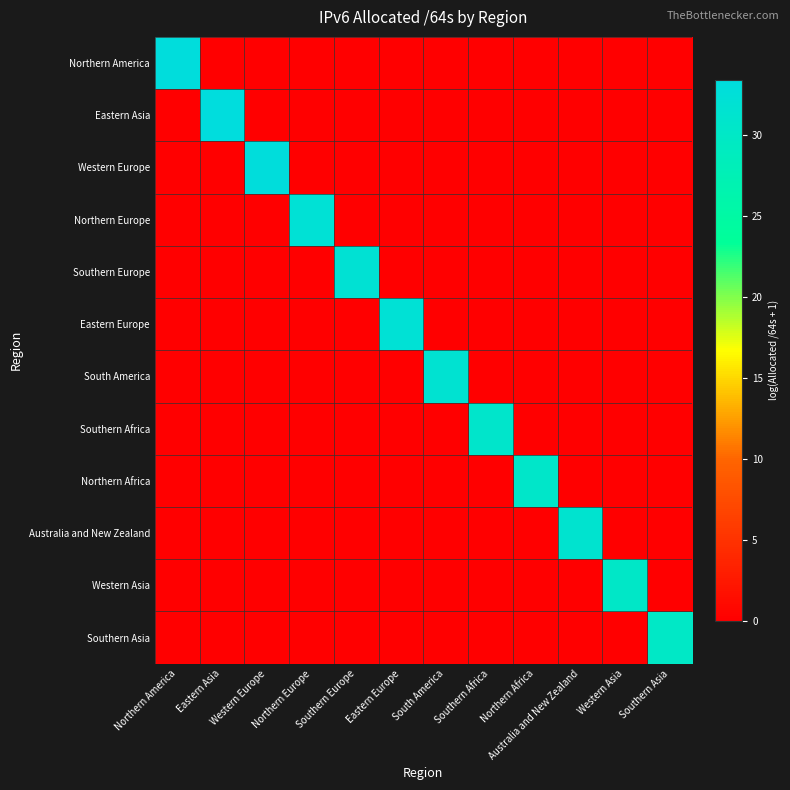

Reading left to right, list all the values displayed in this chart.

Northern America: Northern America=33.1	Eastern Asia=0.0	Western Europe=0.0	Northern Europe=0.0	Southern Europe=0.0	Eastern Europe=0.0	South America=0.0	Southern Africa=0.0	Northern Africa=0.0	Australia and New Zealand=0.0	Western Asia=0.0	Southern Asia=0.0
Eastern Asia: Northern America=0.0	Eastern Asia=33.4	Western Europe=0.0	Northern Europe=0.0	Southern Europe=0.0	Eastern Europe=0.0	South America=0.0	Southern Africa=0.0	Northern Africa=0.0	Australia and New Zealand=0.0	Western Asia=0.0	Southern Asia=0.0
Western Europe: Northern America=0.0	Eastern Asia=0.0	Western Europe=33.0	Northern Europe=0.0	Southern Europe=0.0	Eastern Europe=0.0	South America=0.0	Southern Africa=0.0	Northern Africa=0.0	Australia and New Zealand=0.0	Western Asia=0.0	Southern Asia=0.0
Northern Europe: Northern America=0.0	Eastern Asia=0.0	Western Europe=0.0	Northern Europe=32.1	Southern Europe=0.0	Eastern Europe=0.0	South America=0.0	Southern Africa=0.0	Northern Africa=0.0	Australia and New Zealand=0.0	Western Asia=0.0	Southern Asia=0.0
Southern Europe: Northern America=0.0	Eastern Asia=0.0	Western Europe=0.0	Northern Europe=0.0	Southern Europe=31.8	Eastern Europe=0.0	South America=0.0	Southern Africa=0.0	Northern Africa=0.0	Australia and New Zealand=0.0	Western Asia=0.0	Southern Asia=0.0
Eastern Europe: Northern America=0.0	Eastern Asia=0.0	Western Europe=0.0	Northern Europe=0.0	Southern Europe=0.0	Eastern Europe=32.1	South America=0.0	Southern Africa=0.0	Northern Africa=0.0	Australia and New Zealand=0.0	Western Asia=0.0	Southern Asia=0.0
South America: Northern America=0.0	Eastern Asia=0.0	Western Europe=0.0	Northern Europe=0.0	Southern Europe=0.0	Eastern Europe=0.0	South America=31.7	Southern Africa=0.0	Northern Africa=0.0	Australia and New Zealand=0.0	Western Asia=0.0	Southern Asia=0.0
Southern Africa: Northern America=0.0	Eastern Asia=0.0	Western Europe=0.0	Northern Europe=0.0	Southern Europe=0.0	Eastern Europe=0.0	South America=0.0	Southern Africa=30.7	Northern Africa=0.0	Australia and New Zealand=0.0	Western Asia=0.0	Southern Asia=0.0
Northern Africa: Northern America=0.0	Eastern Asia=0.0	Western Europe=0.0	Northern Europe=0.0	Southern Europe=0.0	Eastern Europe=0.0	South America=0.0	Southern Africa=0.0	Northern Africa=30.5	Australia and New Zealand=0.0	Western Asia=0.0	Southern Asia=0.0
Australia and New Zealand: Northern America=0.0	Eastern Asia=0.0	Western Europe=0.0	Northern Europe=0.0	Southern Europe=0.0	Eastern Europe=0.0	South America=0.0	Southern Africa=0.0	Northern Africa=0.0	Australia and New Zealand=31.3	Western Asia=0.0	Southern Asia=0.0
Western Asia: Northern America=0.0	Eastern Asia=0.0	Western Europe=0.0	Northern Europe=0.0	Southern Europe=0.0	Eastern Europe=0.0	South America=0.0	Southern Africa=0.0	Northern Africa=0.0	Australia and New Zealand=0.0	Western Asia=30.2	Southern Asia=0.0
Southern Asia: Northern America=0.0	Eastern Asia=0.0	Western Europe=0.0	Northern Europe=0.0	Southern Europe=0.0	Eastern Europe=0.0	South America=0.0	Southern Africa=0.0	Northern Africa=0.0	Australia and New Zealand=0.0	Western Asia=0.0	Southern Asia=30.0